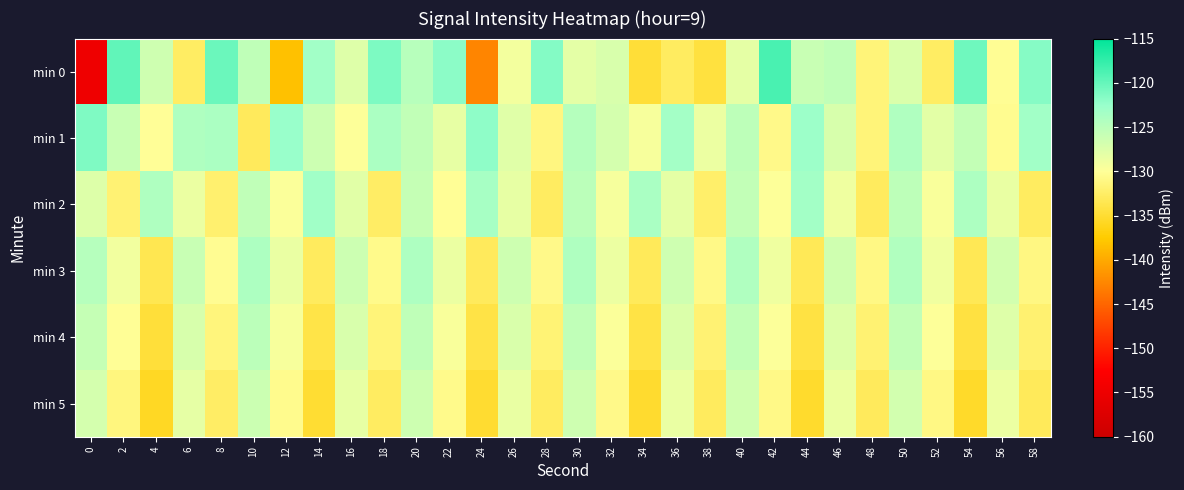

Reading right to left, list all the values displayed in this chart.

min 0: 58=-121.7	56=-130.3	54=-120.5	52=-132.6	50=-127.4	48=-131.5	46=-125.4	44=-126.0	42=-118.6	40=-128.1	38=-134.4	36=-132.8	34=-134.8	32=-127.1	30=-128.0	28=-121.5	26=-129.2	24=-142.7	22=-121.9	20=-124.8	18=-121.2	16=-127.7	14=-123.2	12=-138.2	10=-125.3	8=-120.4	6=-132.6	4=-126.5	2=-119.8	0=-154.7
min 1: 58=-123.2	56=-130.4	54=-125.7	52=-128.0	50=-124.3	48=-131.6	46=-127.1	44=-122.9	42=-130.8	40=-125.2	38=-128.7	36=-123.4	34=-129.5	32=-126.9	30=-124.6	28=-131.2	26=-127.8	24=-122.1	22=-128.3	20=-125.5	18=-123.9	16=-129.9	14=-126.3	12=-122.6	10=-133.0	8=-124.0	6=-124.2	4=-130.0	2=-126.0	0=-121.3
min 2: 58=-132.8	56=-128.4	54=-124.0	52=-129.6	50=-125.2	48=-132.9	46=-128.8	44=-123.3	42=-129.9	40=-125.6	38=-132.3	36=-128.1	34=-123.8	32=-129.4	30=-125.1	28=-132.7	26=-128.3	24=-123.6	22=-130.2	20=-125.8	18=-132.5	16=-127.9	14=-123.1	12=-129.7	10=-125.4	8=-132.1	6=-128.6	4=-124.2	2=-131.8	0=-127.5
min 3: 58=-131.1	56=-126.7	54=-133.3	52=-128.9	50=-124.4	48=-131.0	46=-126.6	44=-133.2	42=-128.8	40=-124.3	38=-130.9	36=-126.5	34=-133.1	32=-128.7	30=-124.2	28=-130.8	26=-126.4	24=-133.0	22=-128.6	20=-124.1	18=-130.7	16=-126.3	14=-132.9	12=-128.5	10=-124.0	8=-130.3	6=-126.0	4=-133.5	2=-129.1	0=-124.7
min 4: 58=-132.0	56=-127.6	54=-134.3	52=-129.9	50=-125.6	48=-131.9	46=-127.5	44=-134.2	42=-129.8	40=-125.5	38=-131.8	36=-127.4	34=-134.1	32=-129.7	30=-125.4	28=-131.7	26=-127.3	24=-134.0	22=-129.6	20=-125.3	18=-131.6	16=-127.2	14=-133.9	12=-129.5	10=-125.1	8=-131.4	6=-127.1	4=-134.6	2=-130.2	0=-125.8
min 5: 58=-133.1	56=-128.7	54=-135.4	52=-131.0	50=-126.7	48=-133.0	46=-128.6	44=-135.3	42=-130.9	40=-126.6	38=-132.9	36=-128.5	34=-135.2	32=-130.8	30=-126.5	28=-132.8	26=-128.4	24=-135.1	22=-130.7	20=-126.4	18=-132.7	16=-128.3	14=-135.0	12=-130.6	10=-126.2	8=-132.5	6=-128.2	4=-135.7	2=-131.3	0=-126.9